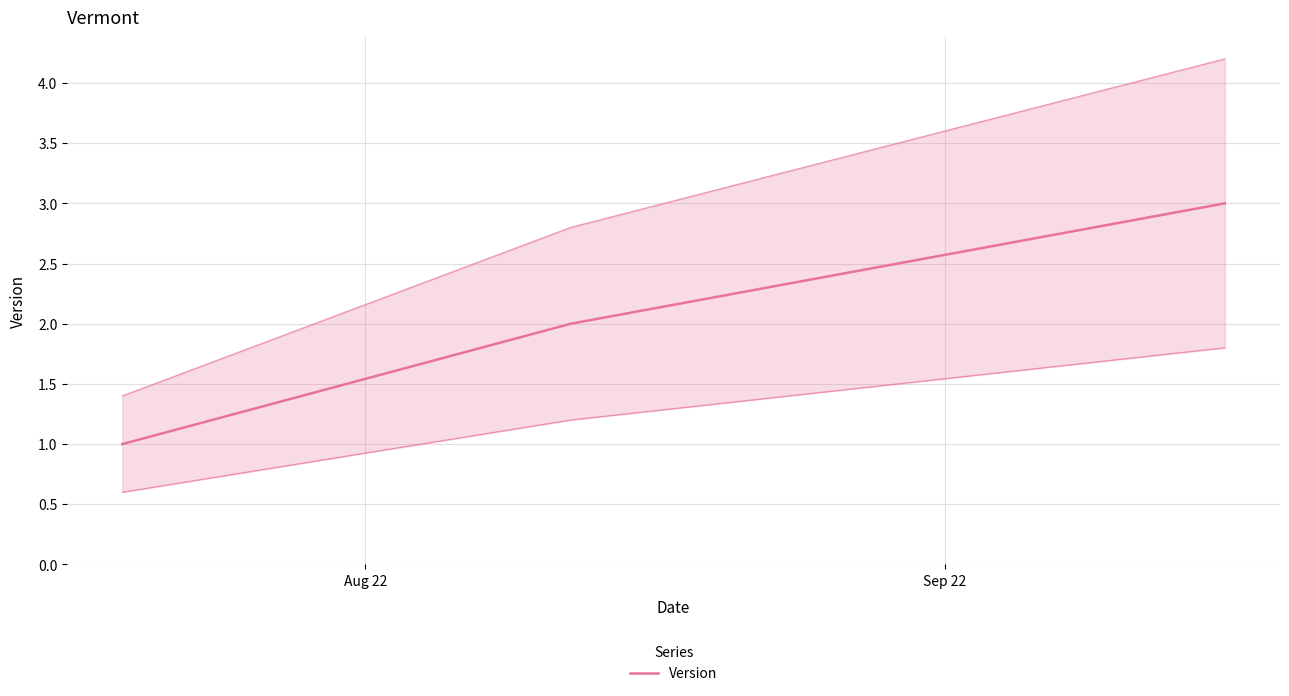

Which label corresponds to the smallest value in the chart?

Aug 22